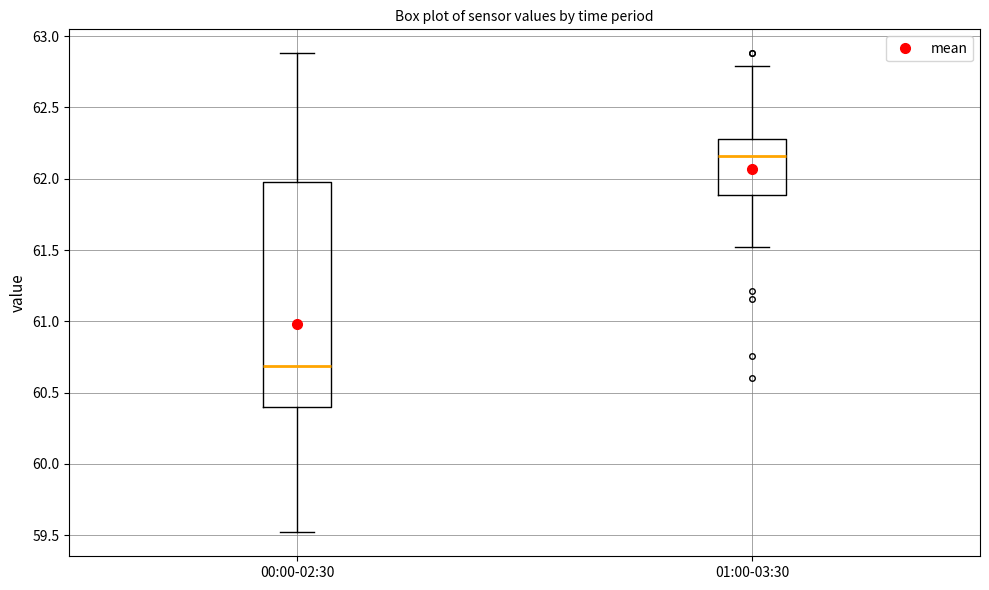

Which box is the tallest, from its lower edge to its upper edge?

00:00-02:30